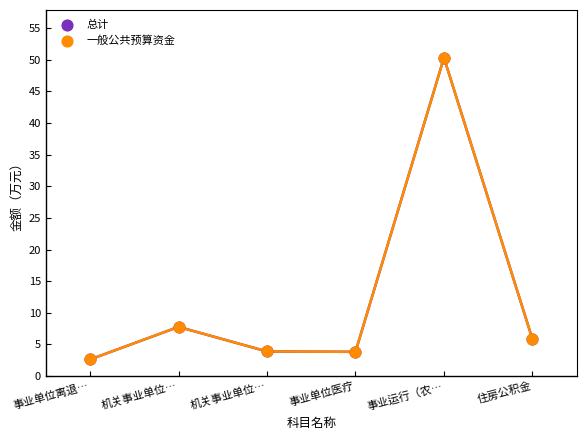

Which series contains the lowest Y value?

总计